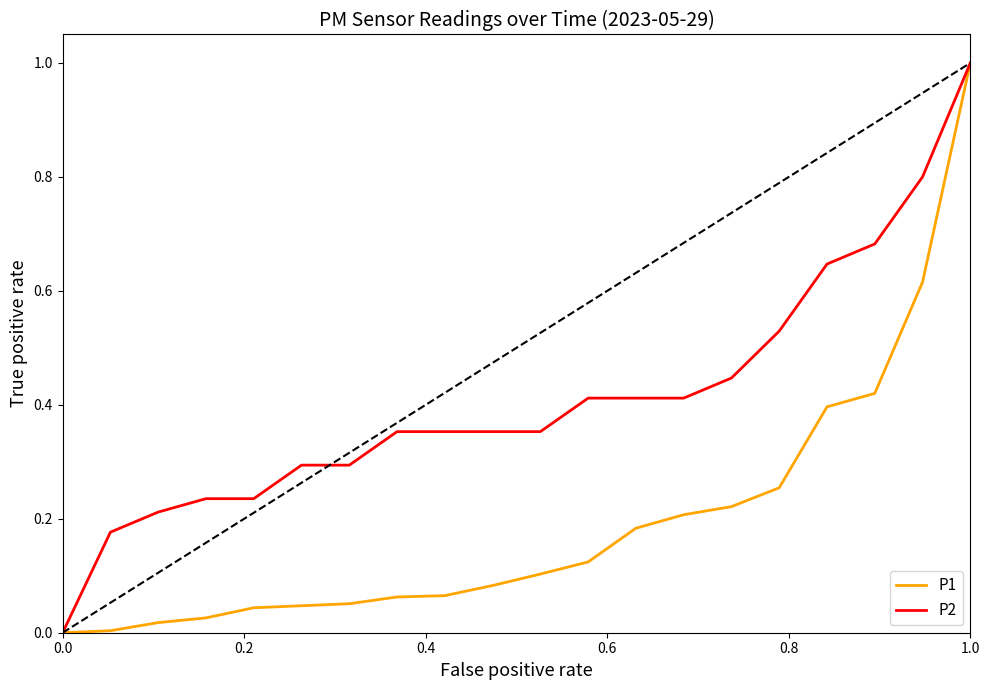

Rank the series by their average value, from lowest to highest.

P1, P2